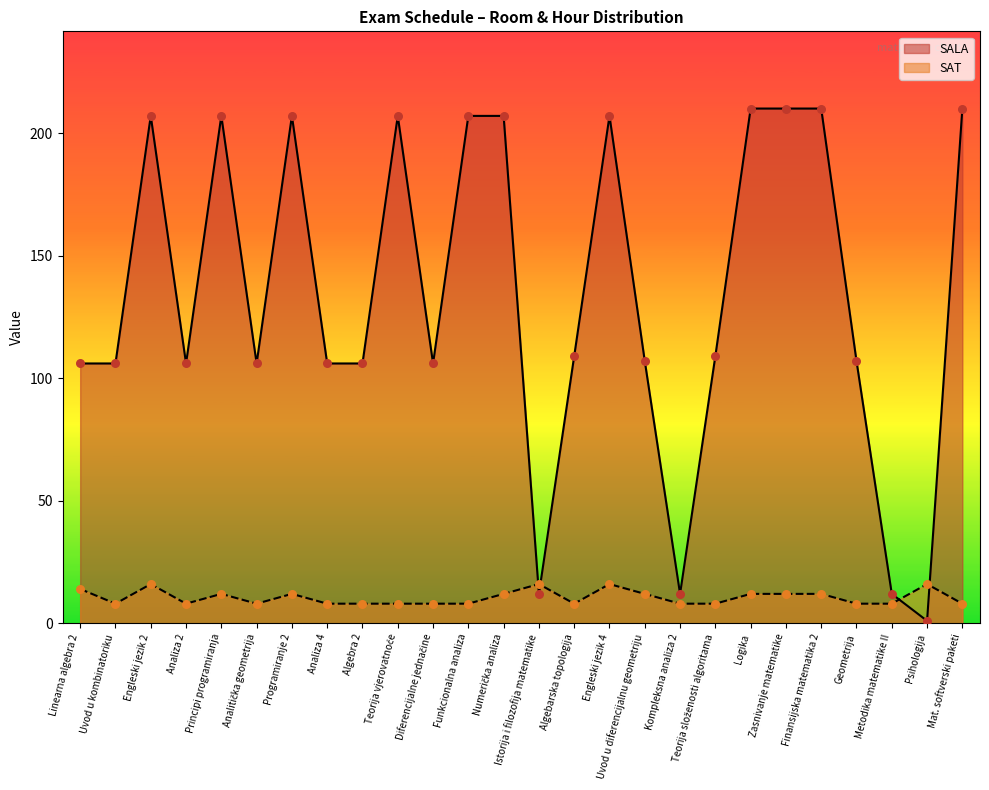

Which series contains the highest Y value?

SALA